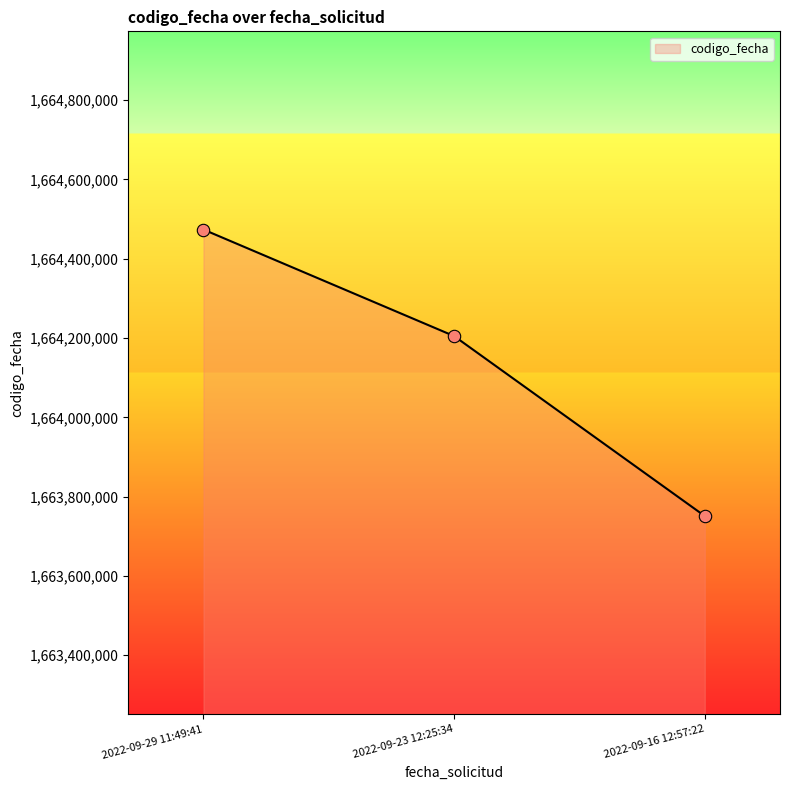

Between 2022-09-23 12:25:34 and 2022-09-16 12:57:22, which is larger?

2022-09-23 12:25:34